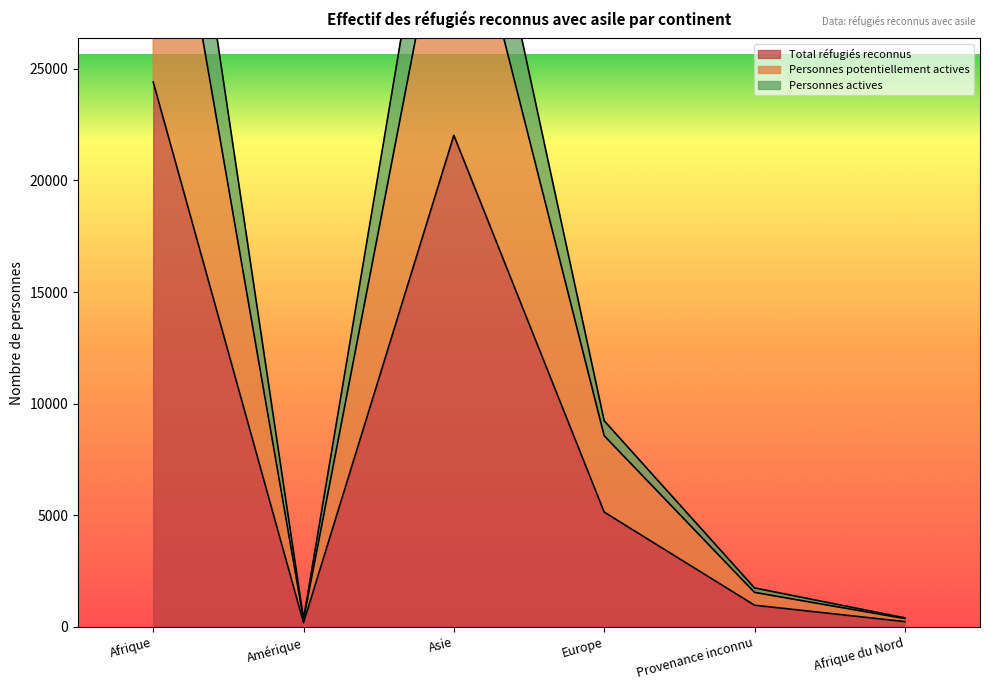

True or false: Total réfugiés reconnus and Personnes potentiellement actives cross at least once.

False